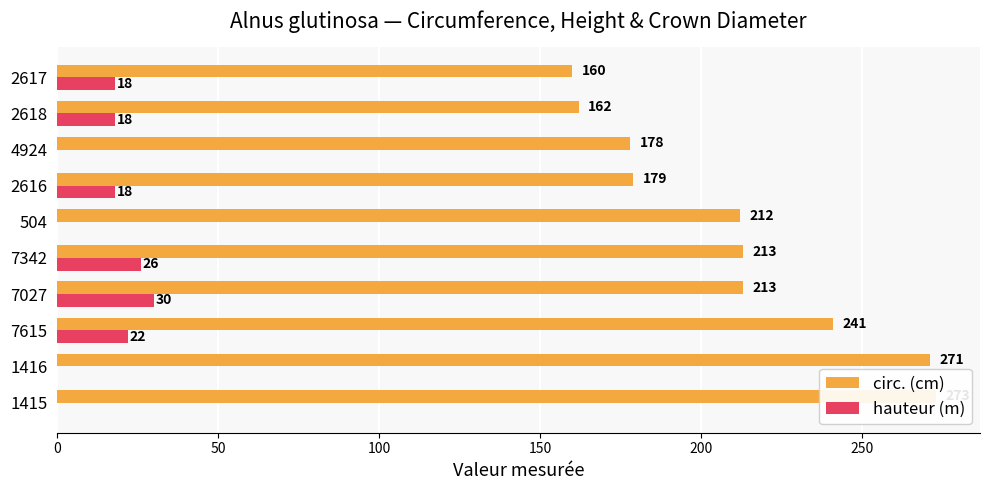

Rank the series by their average value, from highest to lowest.

circ. (cm), hauteur (m)